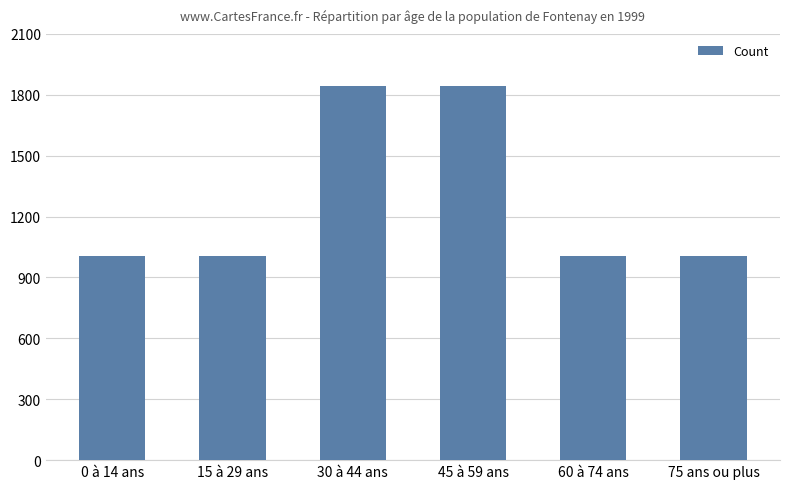

What is the sum of the values at 15 à 29 ans and 30 à 44 ans?

2850